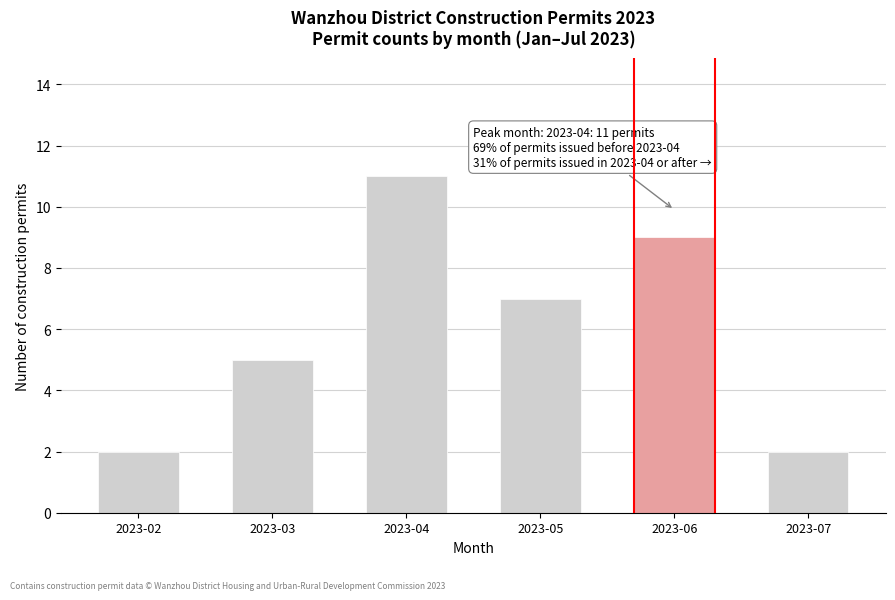

Reading right to left, transcribe all the data shown in this chart.

2023-07=2	2023-06=9	2023-05=7	2023-04=11	2023-03=5	2023-02=2